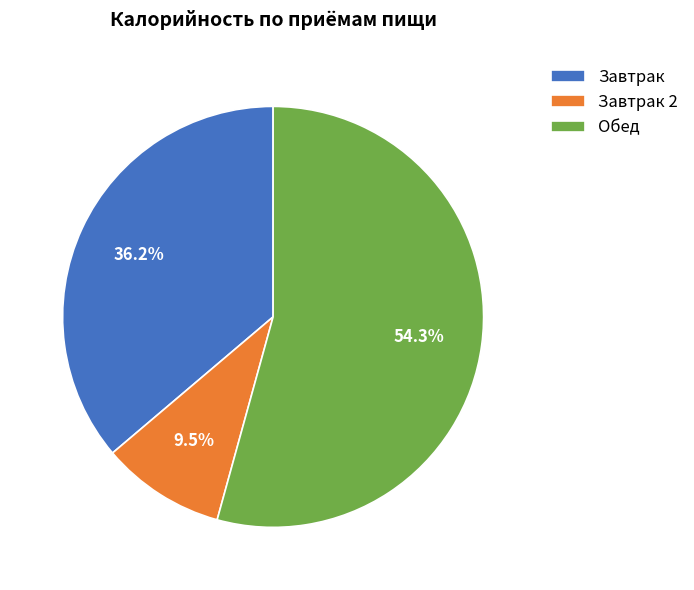

To the nearest percent, what is the average slice percentage?

33%